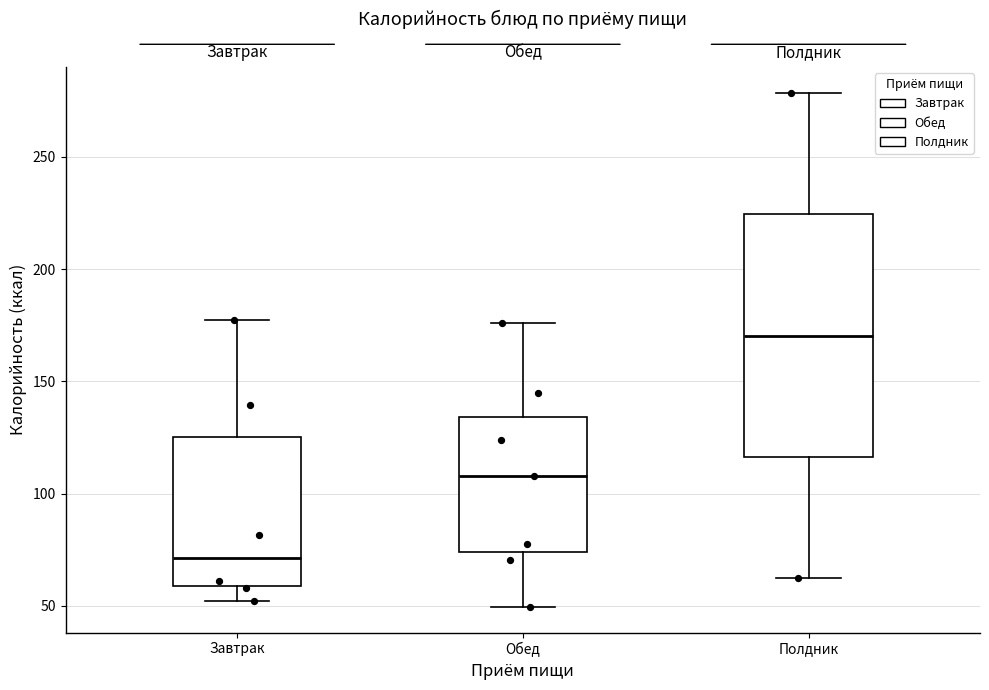

Which box's median line is the lowest?

Завтрак